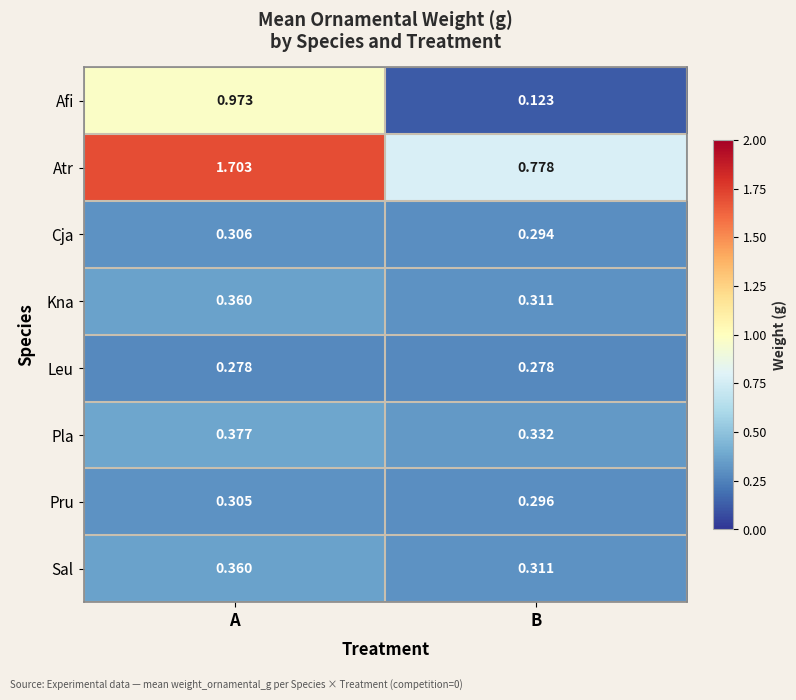

How many values in the Atr series exceed 1?

1